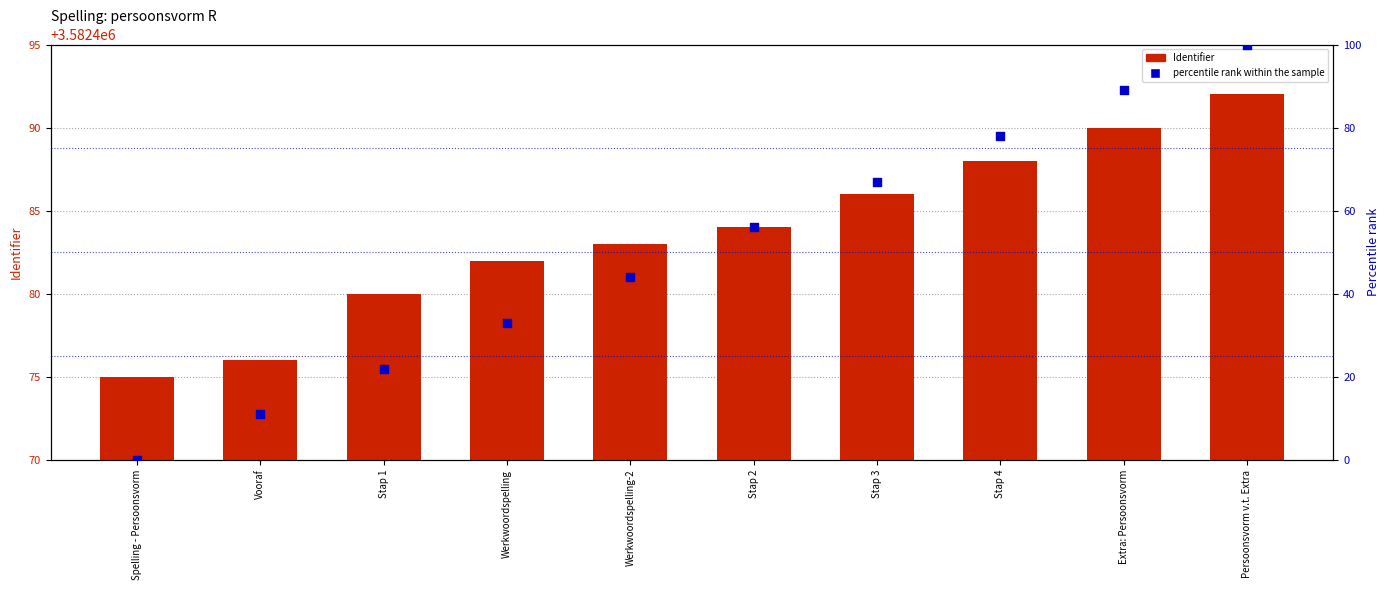

At how many categories does at least one series exceed 3466340?

10